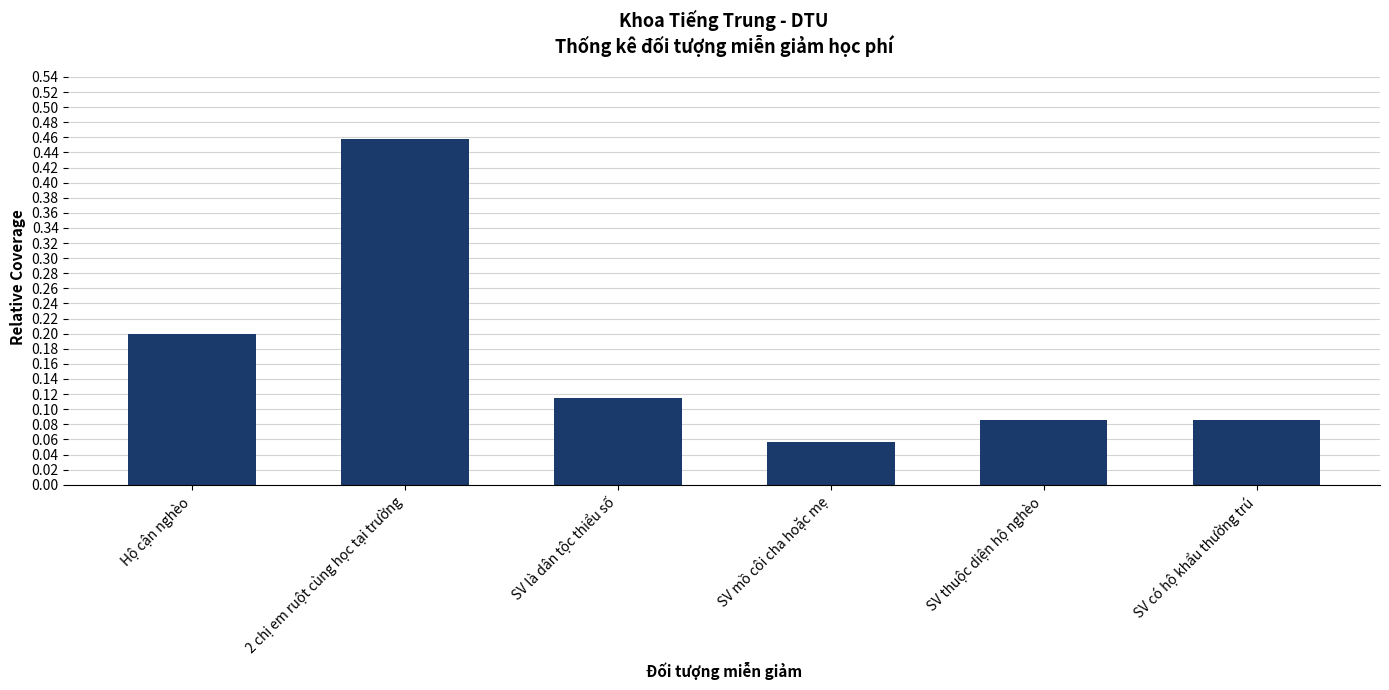

Which category has the lowest value across all series?

SV mồ côi cha hoặc mẹ